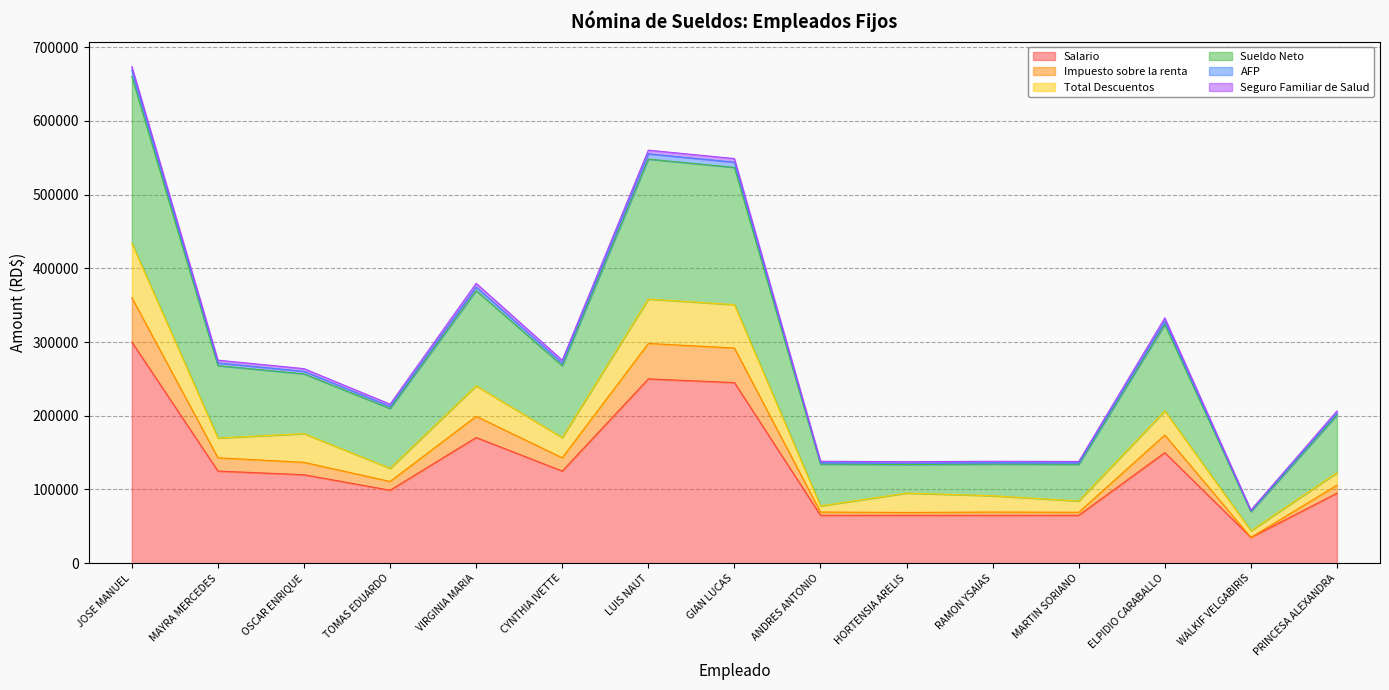

What is the minimum value for Salario?

35000.0